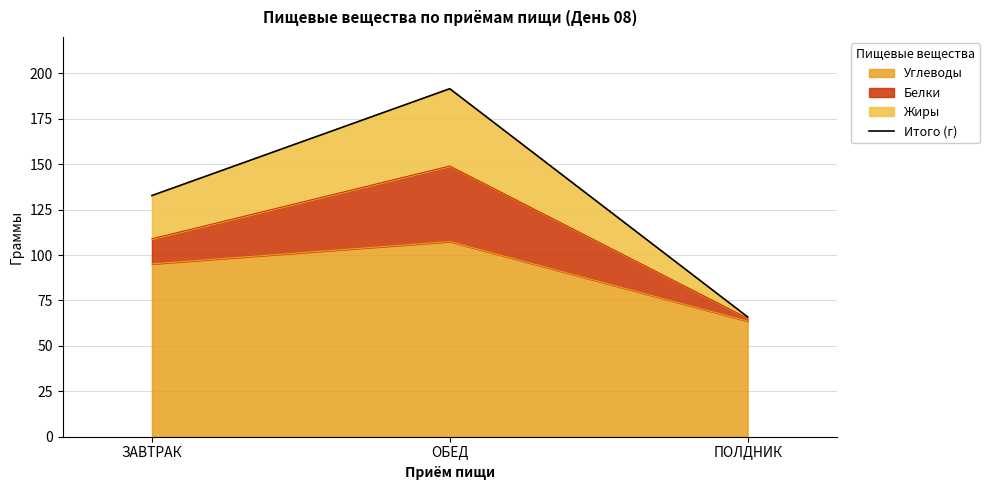

At which category does the chart reach its peak across all series?

ОБЕД